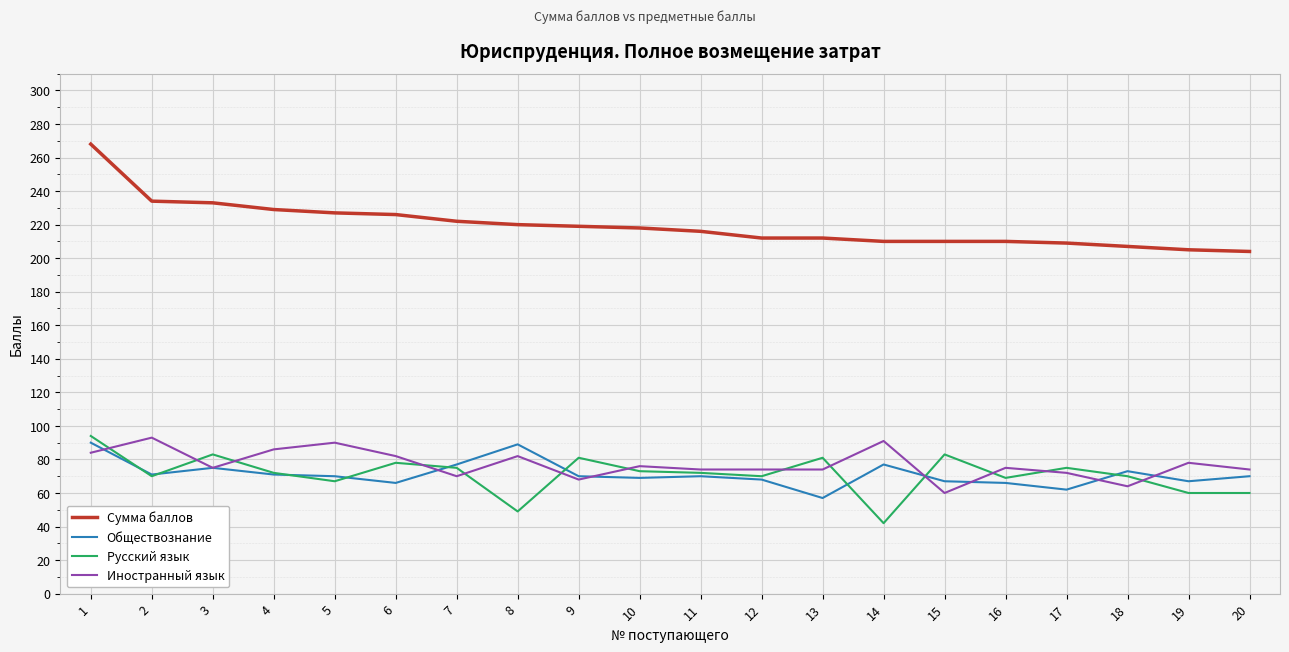

What are all the series names shown in the legend?

Сумма баллов, Обществознание, Русский язык, Иностранный язык